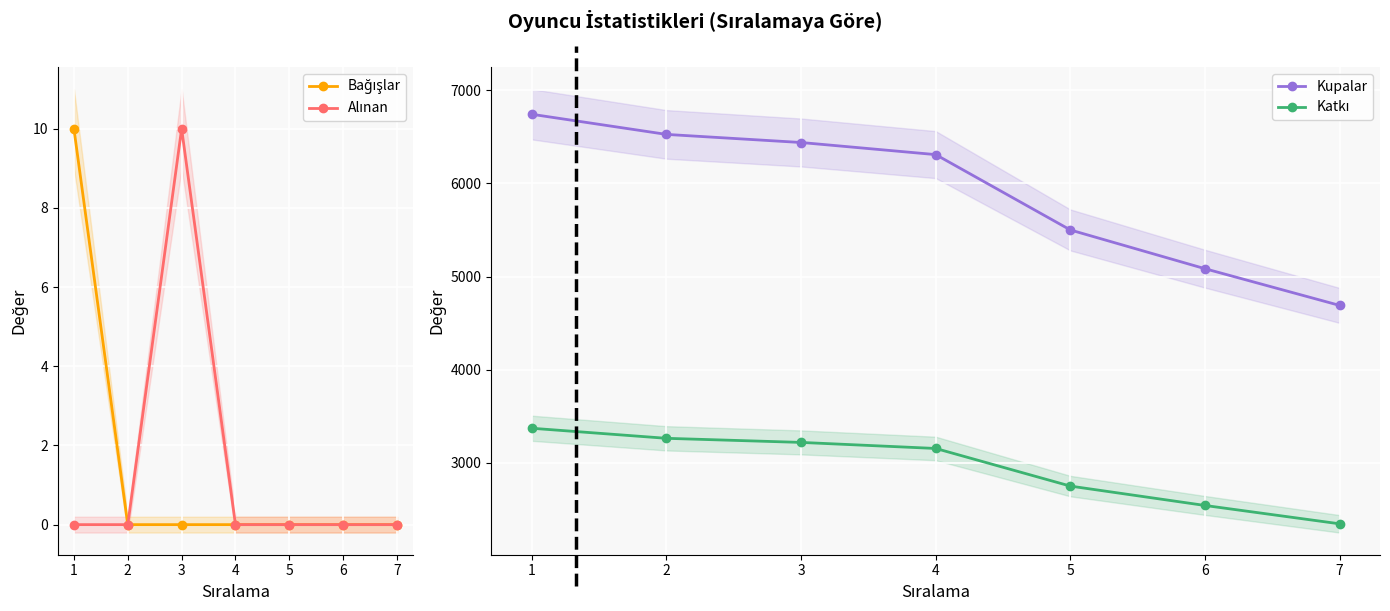

How many data points in Katkı are less than 3154?

3